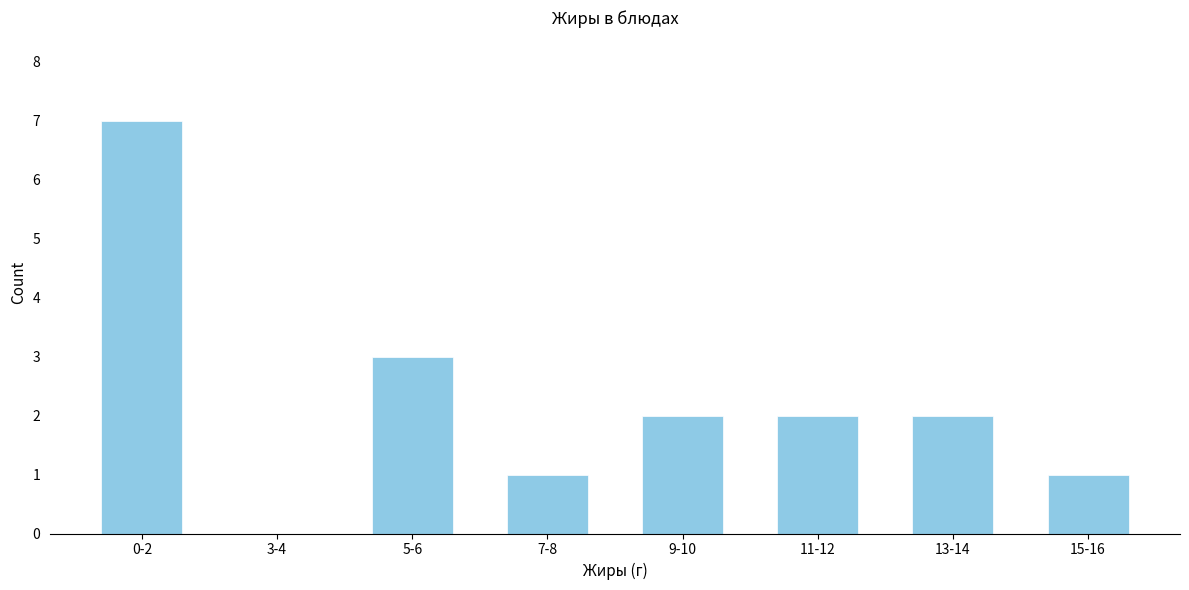

Reading left to right, extract all data points from this chart.

0-2=7	3-4=0	5-6=3	7-8=1	9-10=2	11-12=2	13-14=2	15-16=1